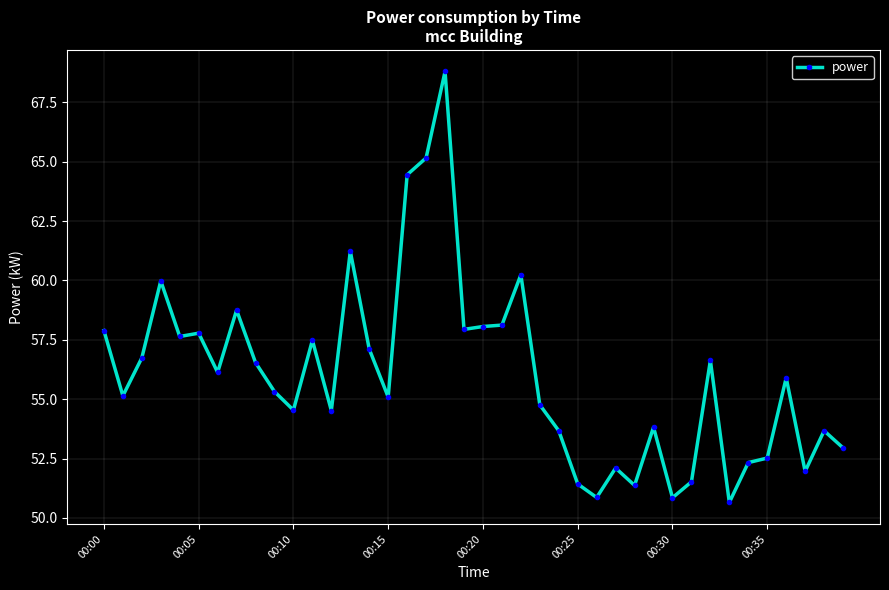

Is this an area chart (filled region under the line)?

No